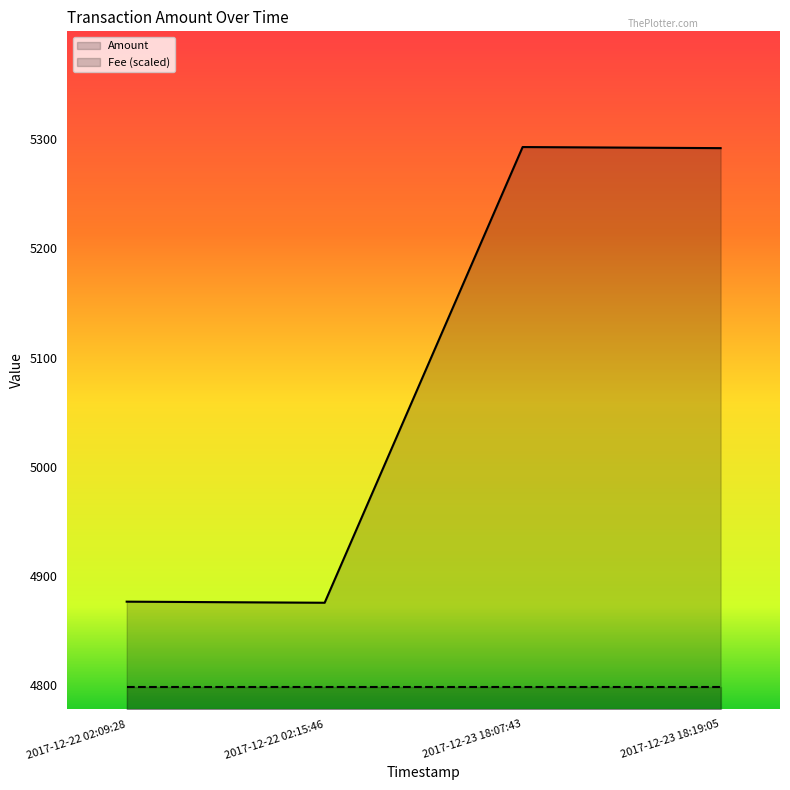

What position from the left is 2017-12-22 02:09:28?

1